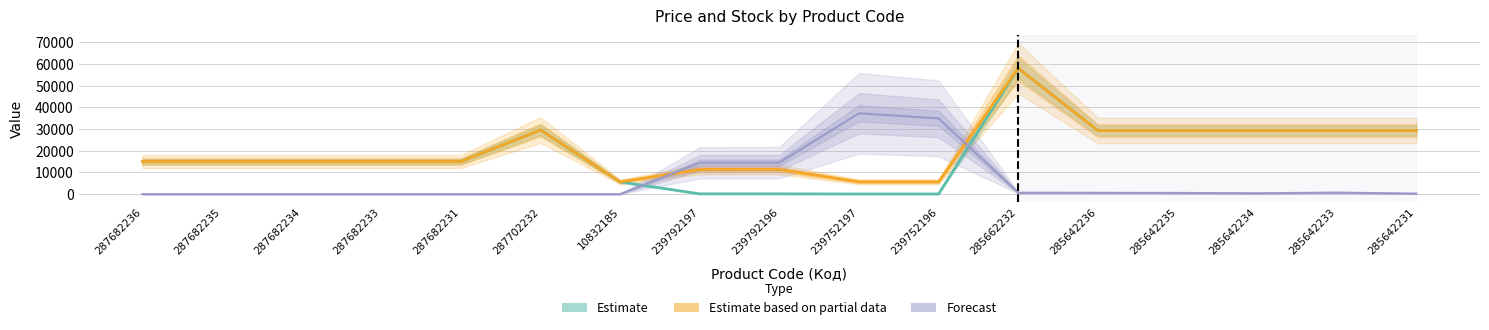

At how many categories does at least one series exceed 19423?

9